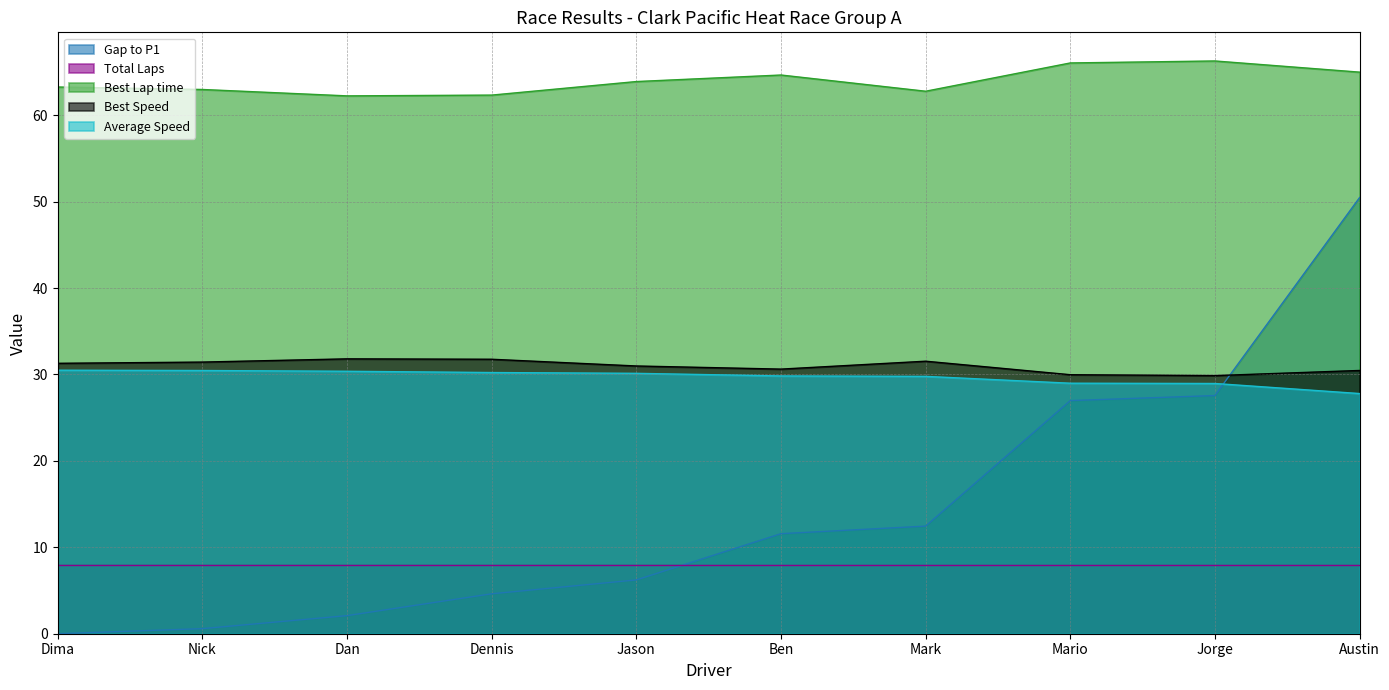

The value of Best Speed at Jason is 53.9. True or false?

False